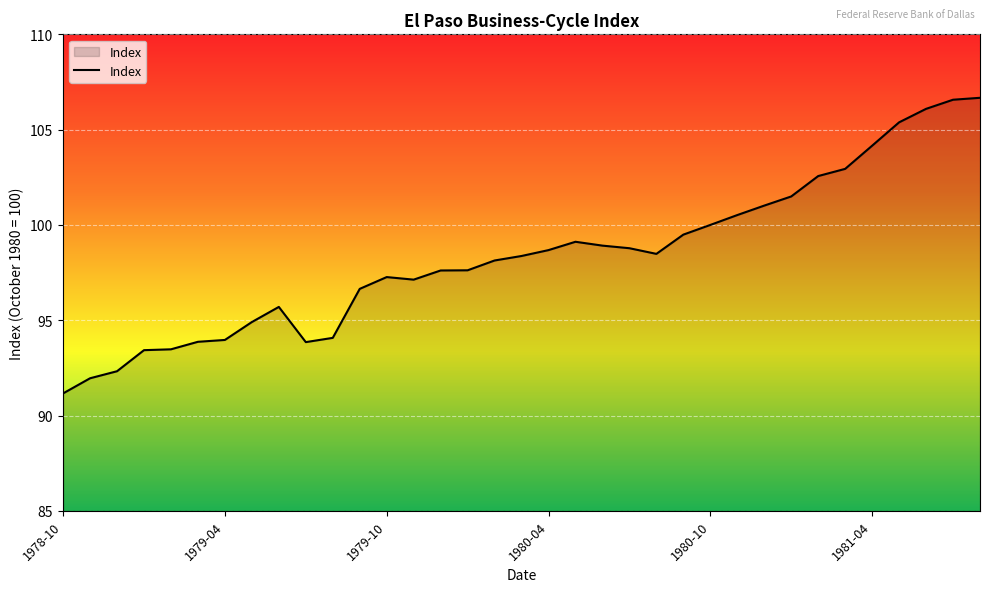

What is the maximum value shown in the chart?

106.7